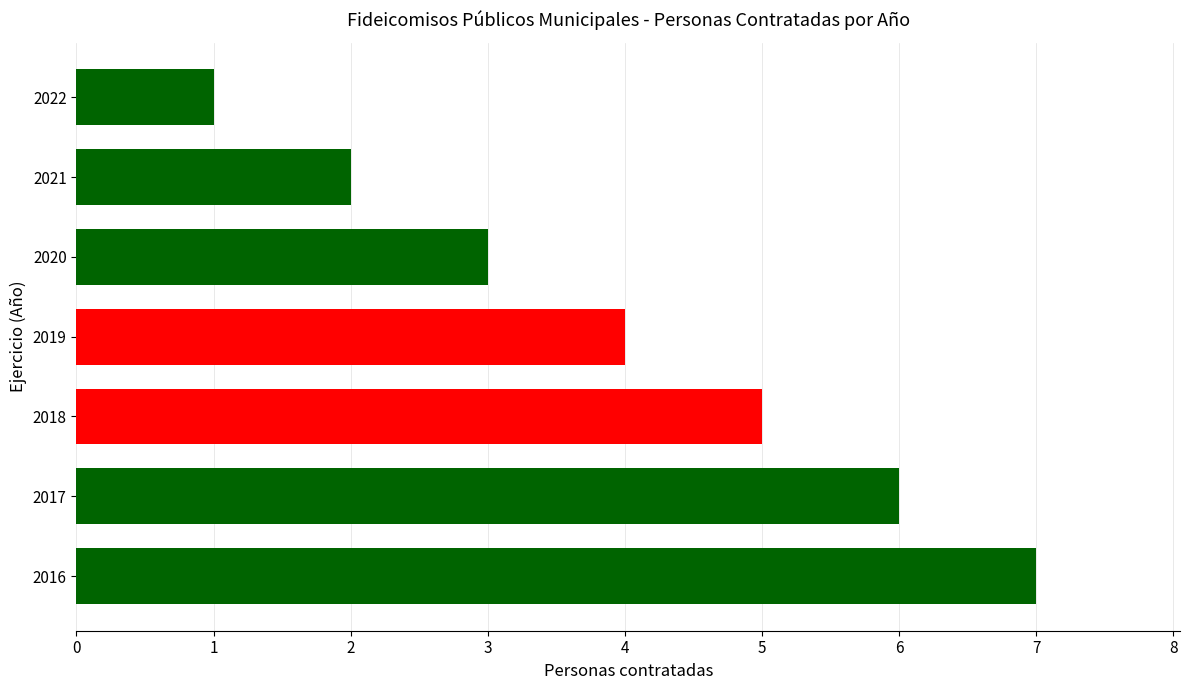

List the labels in order of value, smallest first.

2022, 2021, 2020, 2019, 2018, 2017, 2016